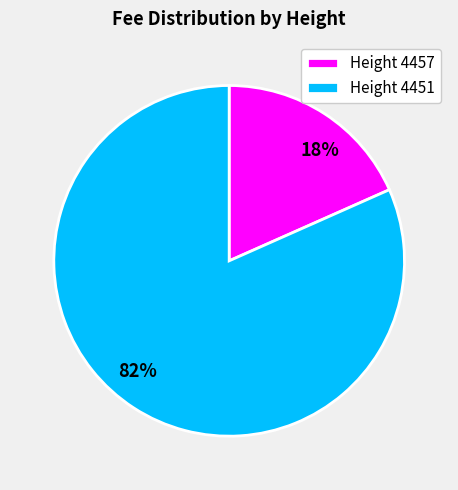

Which slice is the smallest?

Height 4457